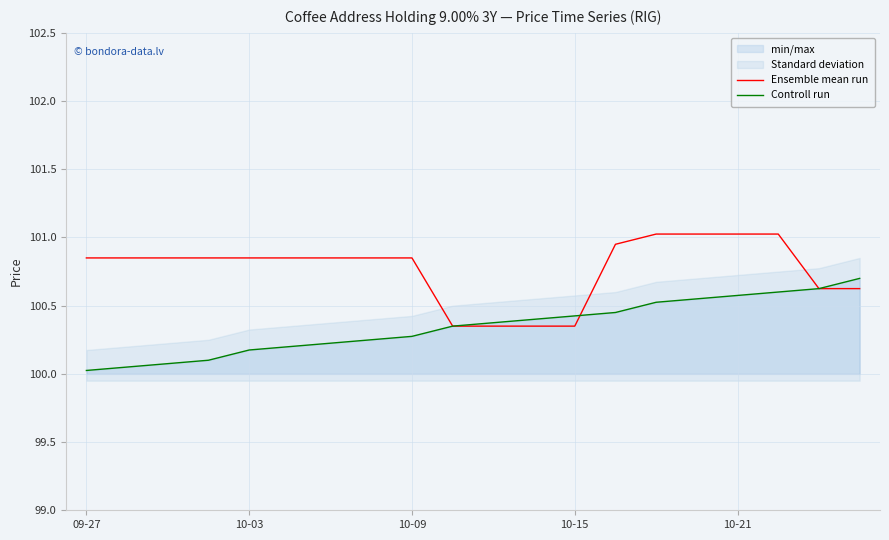

How many intersections are there between Ensemble mean run and Controll run?

1